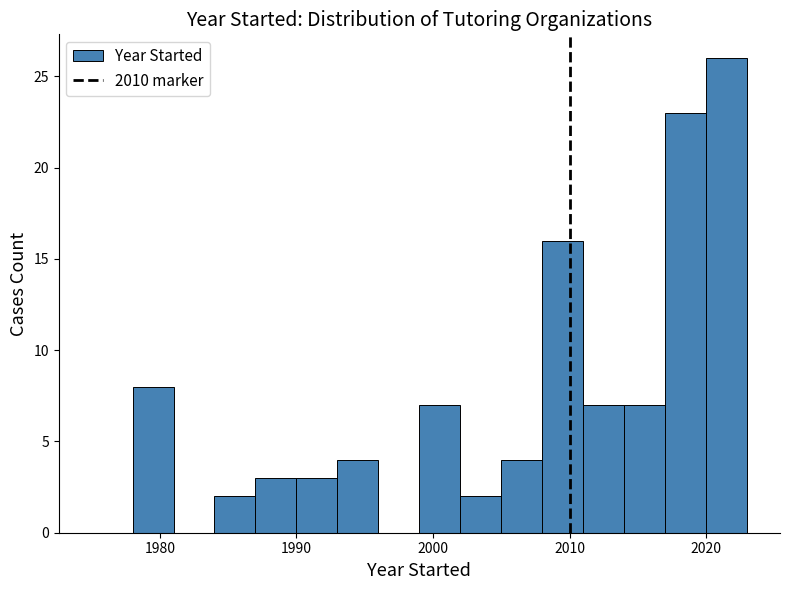

Read against the x-axis, roughly where is the centre of the tallest bar?

2022